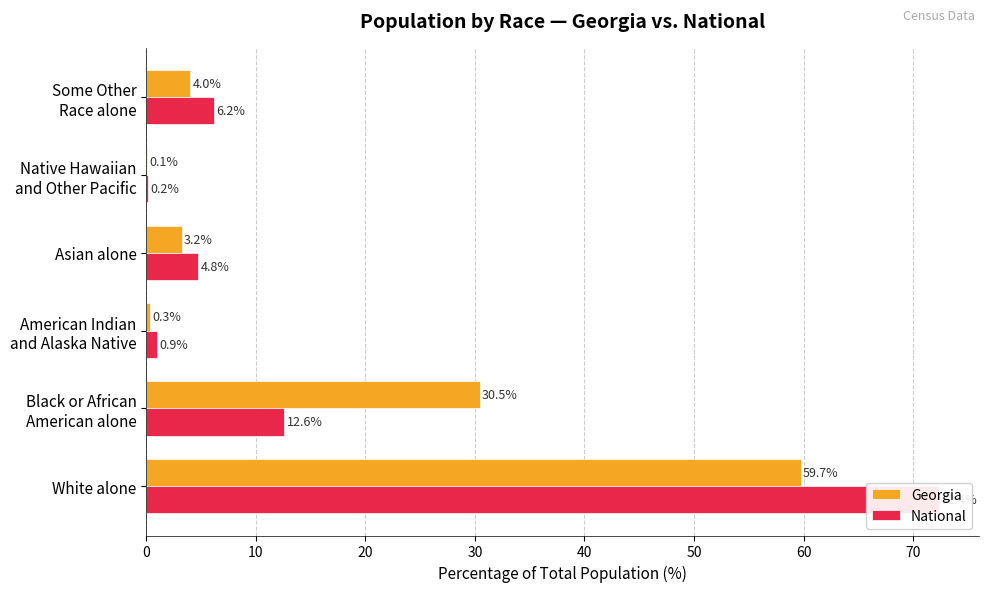

What is the spread (max minus min) of values at American Indian and Alaska Native?

0.6